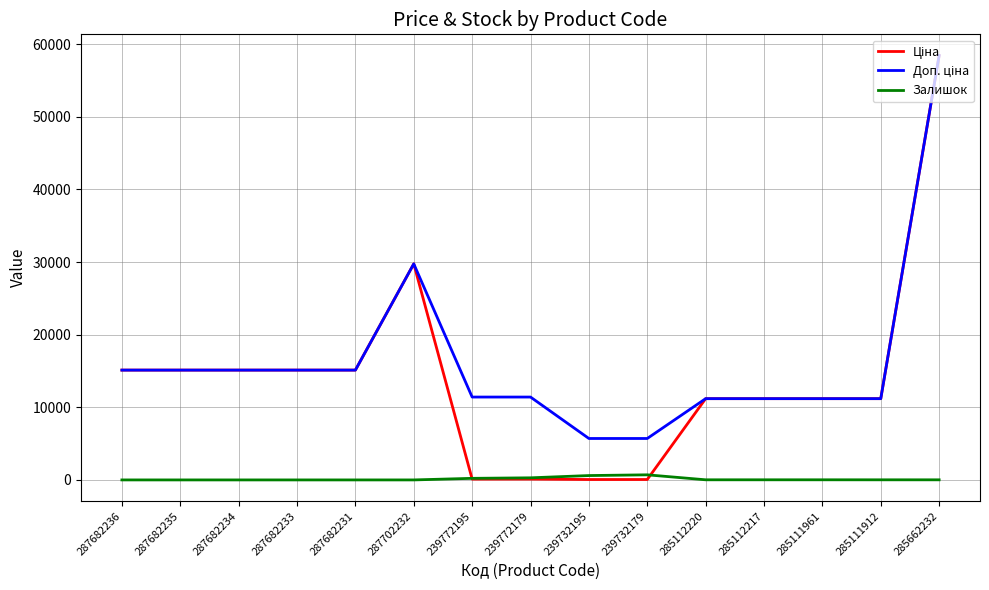

At how many categories does at least one series exceed 47513?

1